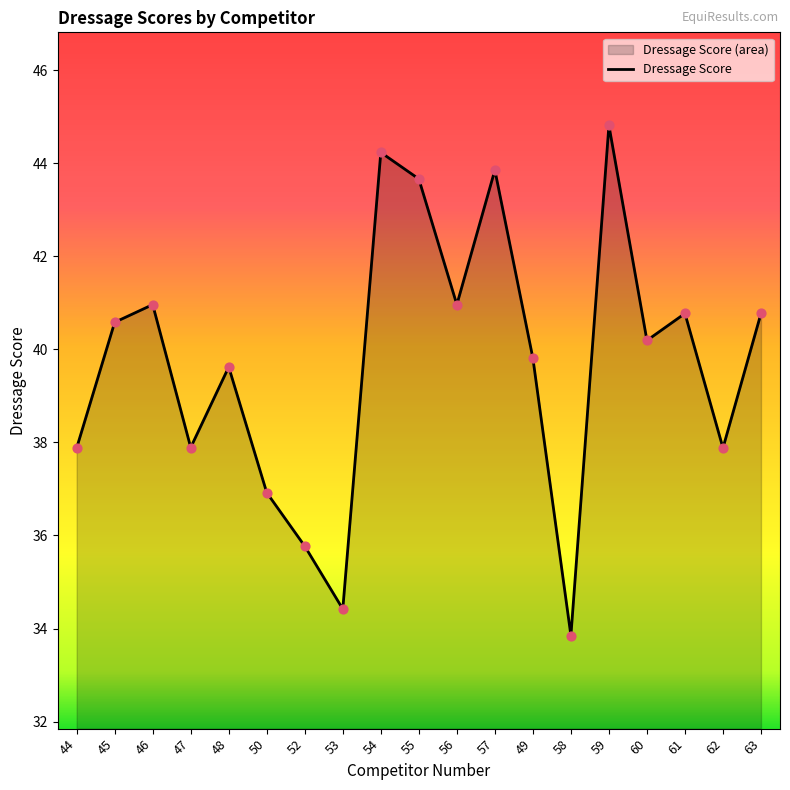

What is the change in value from 59 to 60?

-4.6